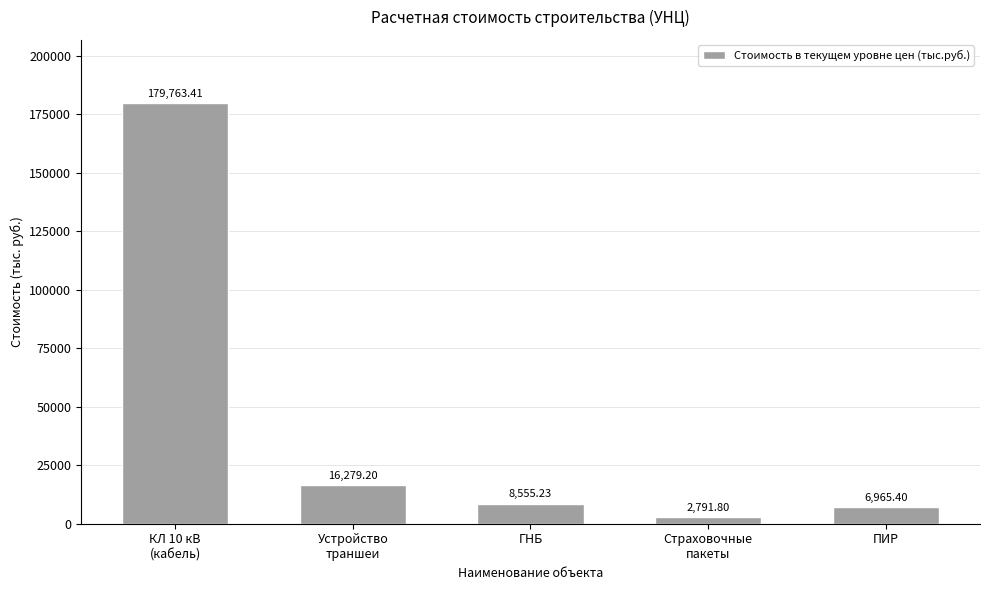

What is the value of the 1st bar from the left?

179763.4